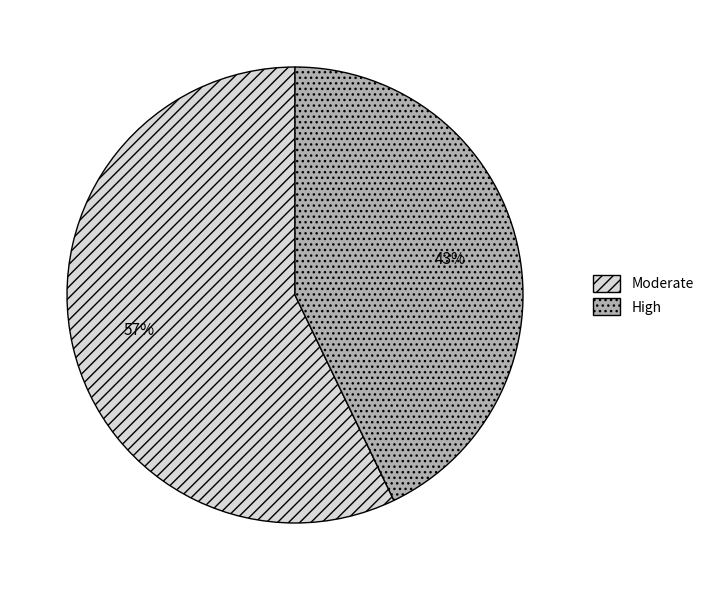

To the nearest percent, what is the average slice percentage?

50%